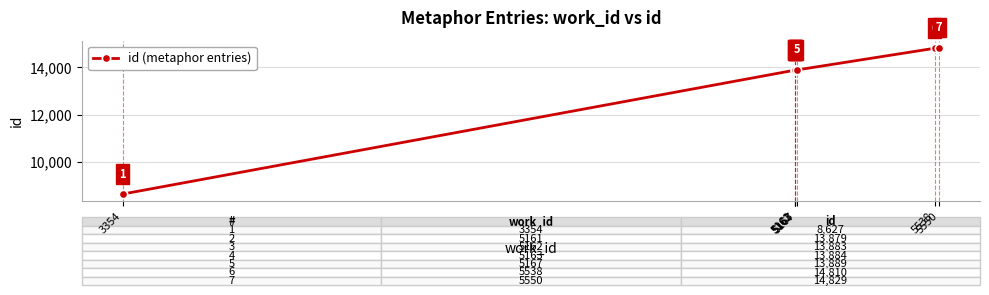

Where is the data nearest to the value 11728?

5161